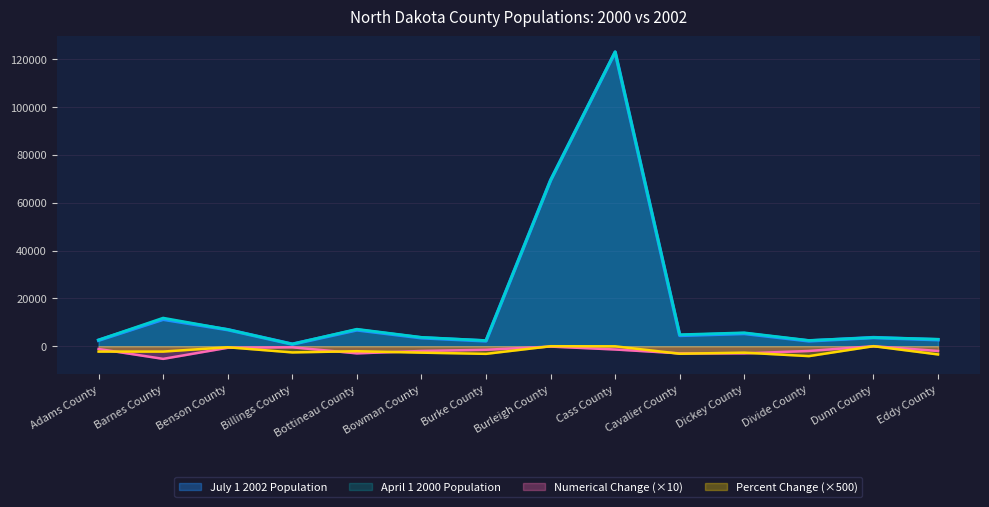

Between Bowman County and Burke County, which series saw the biggest shift?

April 1 2000 Population